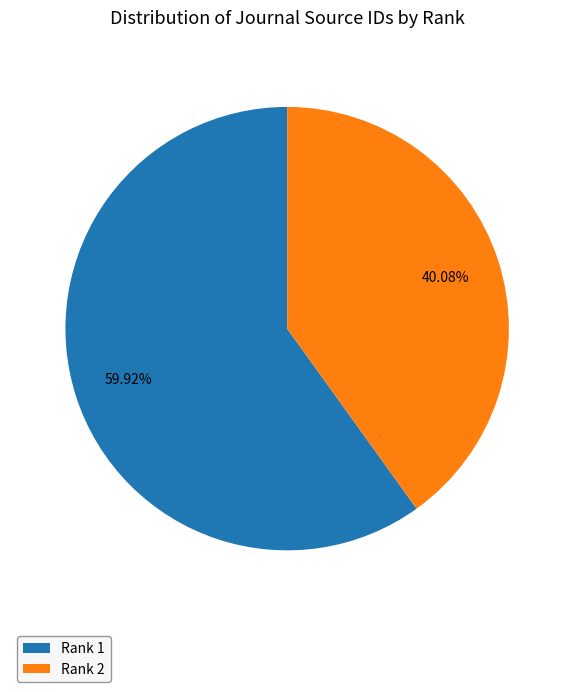

Which slice is the largest?

Rank 1